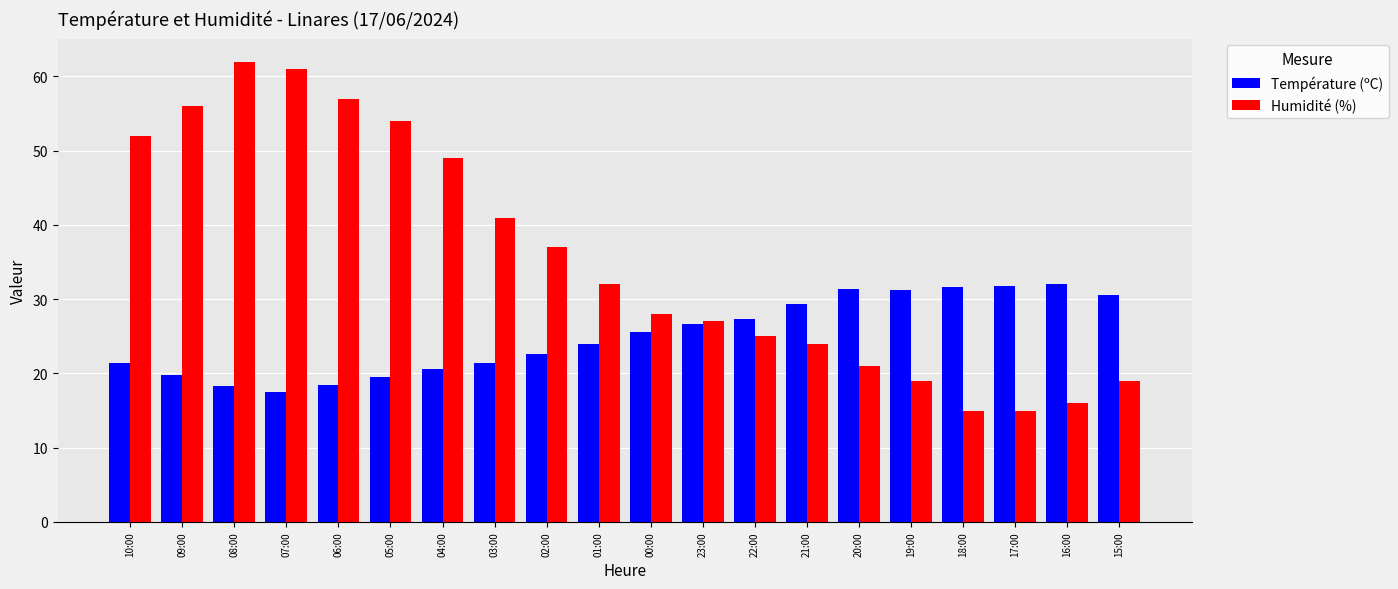

What is the spread (max minus min) of values at 03:00?

19.6